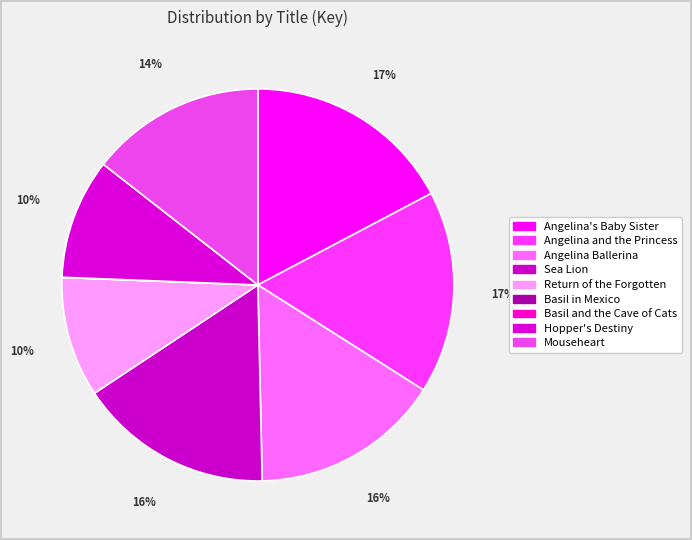

What is the smallest slice in the pie chart?

Basil in Mexico